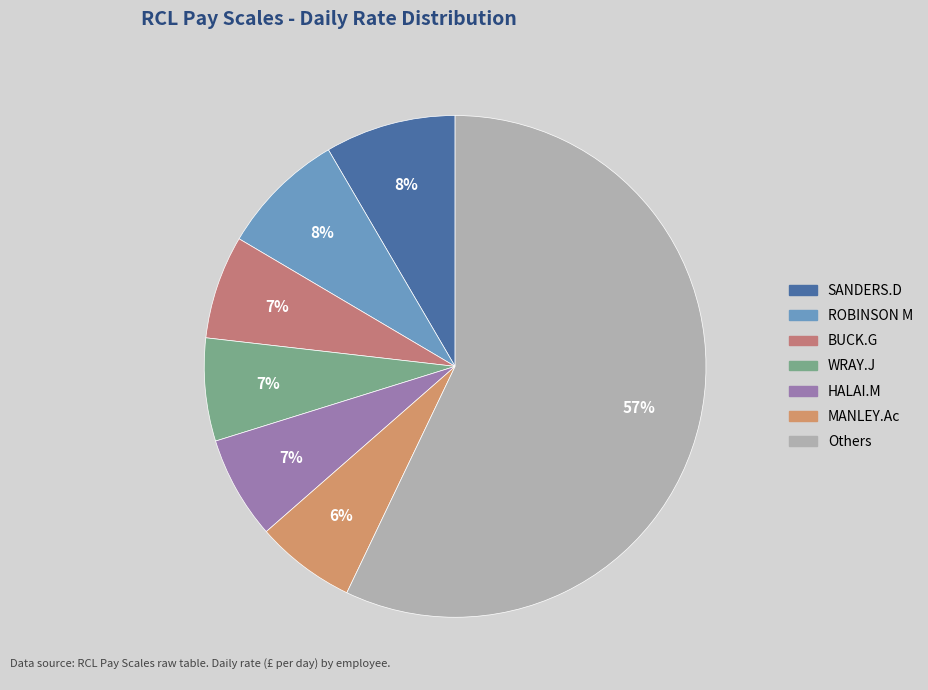

How many slices are in this pie chart?

7